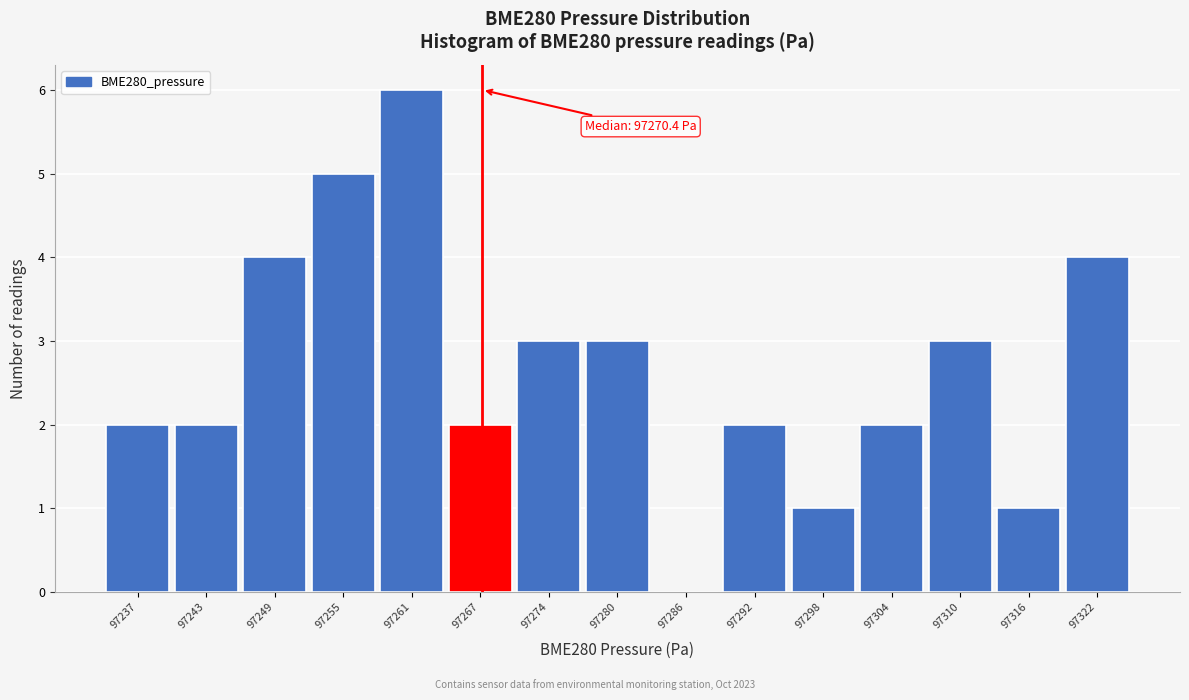

Reading right to left, transcribe all the data shown in this chart.

97322=4	97316=1	97310=3	97304=2	97298=1	97292=2	97286=0	97280=3	97274=3	97267=2	97261=6	97255=5	97249=4	97243=2	97237=2